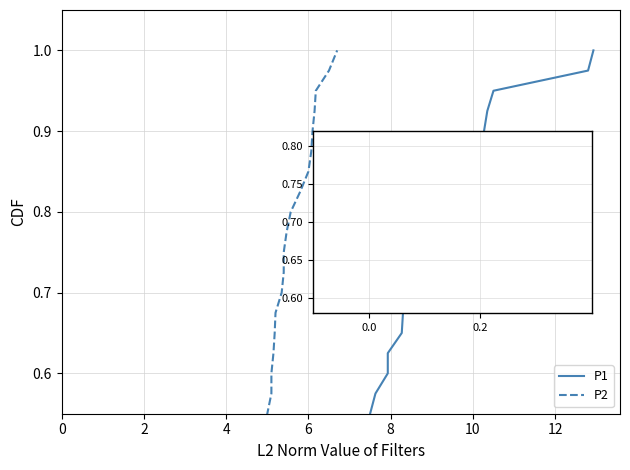

At how many categories does at least one series exceed 0?

40